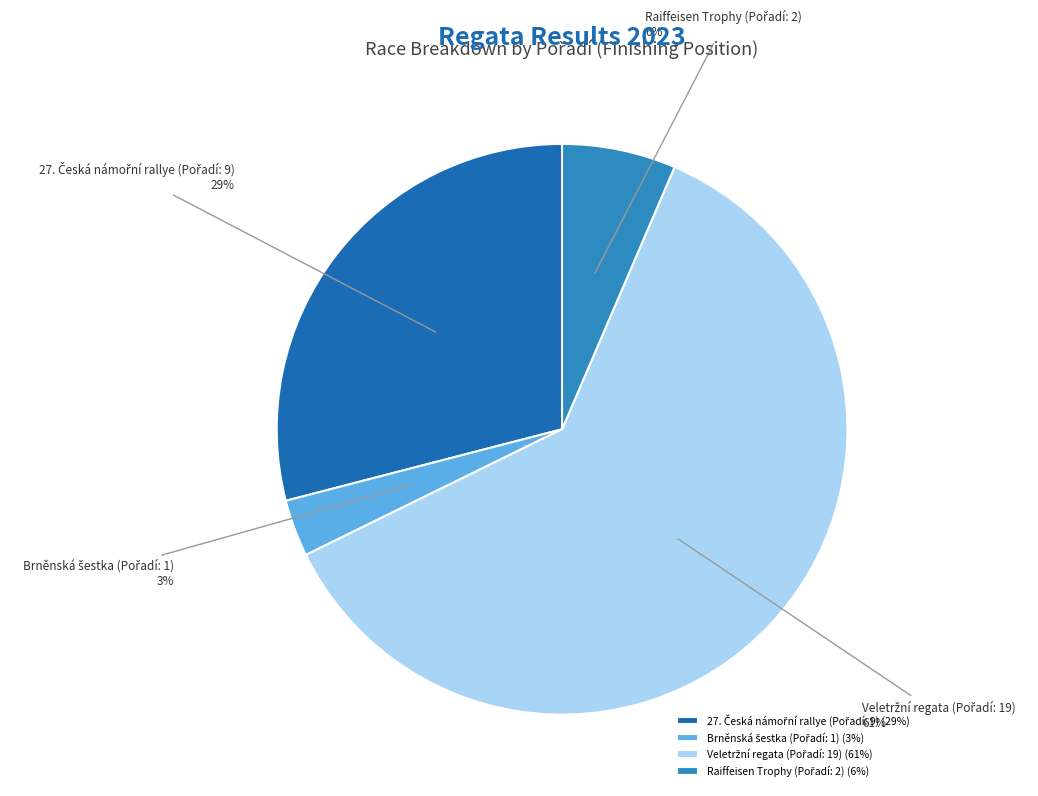

Is there any slice that represents more than half of the pie?

Yes